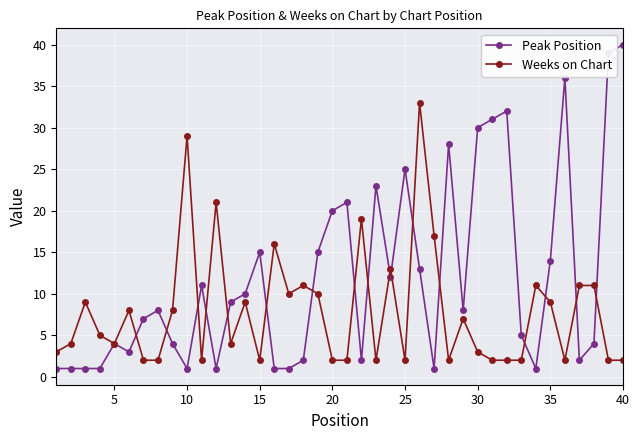

What are all the series names shown in the legend?

Peak Position, Weeks on Chart